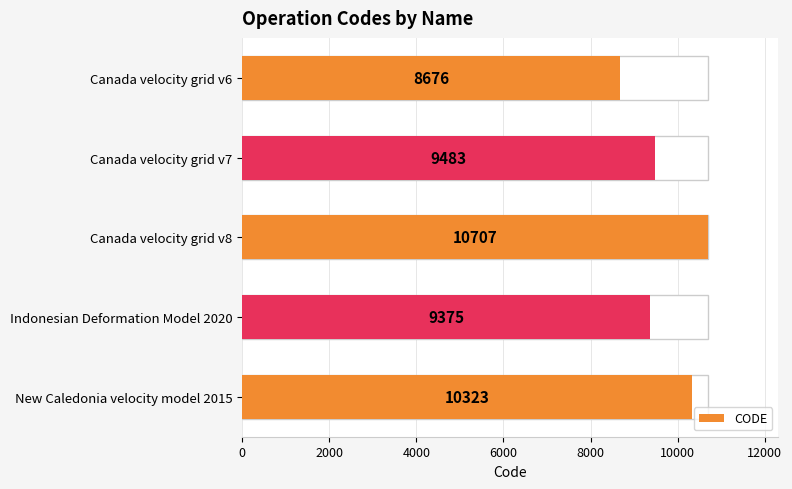

What is the difference between the maximum and second lowest values?

1332